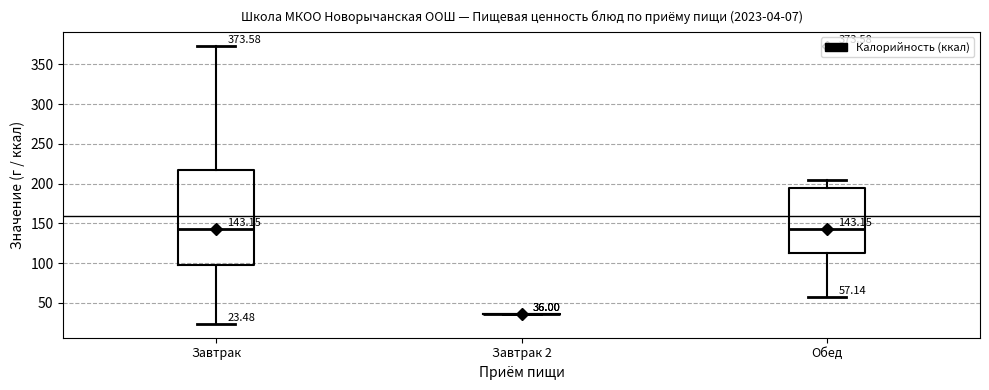

Comparing the boxes themselves (not the whiskers), which one is the tallest?

Завтрак